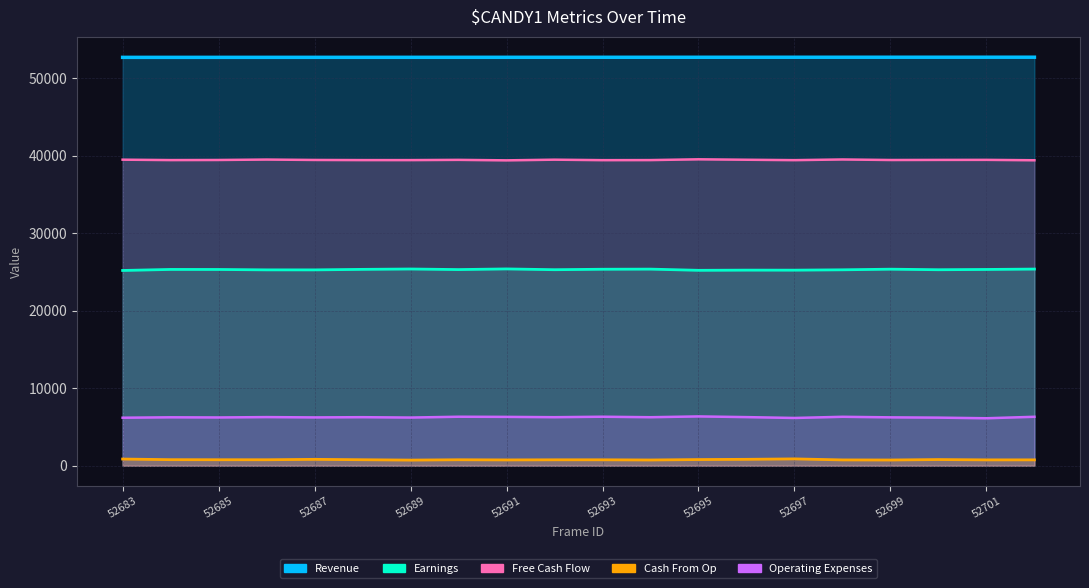

Reading left to right, transcribe all the data shown in this chart.

Revenue: 52683	52684	52685	52686	52687	52688	52689	52690	52691	52692	52693	52694	52695	52696	52697	52698	52699	52700	52701	52702
Earnings: 25190	25323	25318	25267	25265	25332	25379	25305	25389	25288	25348	25363	25209	25234	25230	25275	25355	25285	25320	25370
Free Cash Flow: 39483	39431	39444	39498	39447	39430	39429	39460	39397	39483	39422	39431	39531	39475	39423	39510	39441	39454	39460	39409
Cash From Op: 862	781	773	770	823	773	727	770	749	764	765	741	795	826	882	750	739	796	755	756
Operating Expenses: 6193	6247	6227	6274	6234	6262	6215	6320	6302	6261	6321	6258	6361	6272	6161	6313	6241	6205	6124	6314